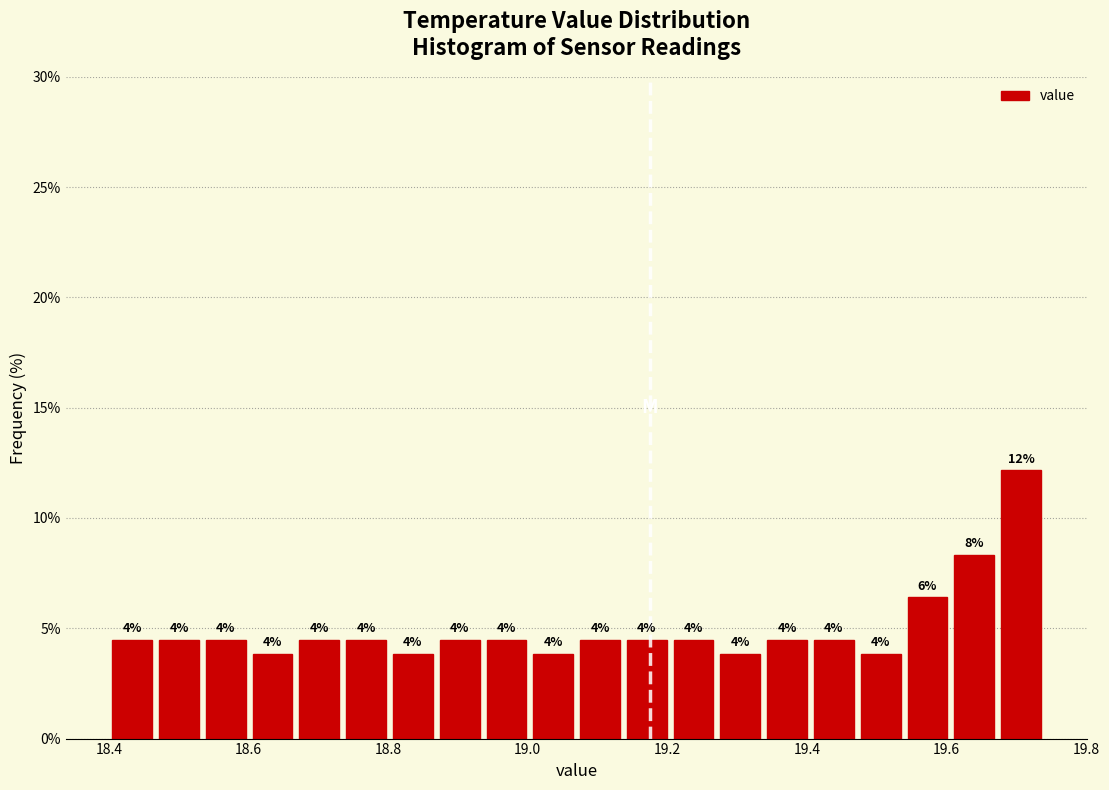

Read against the x-axis, roughly where is the centre of the tallest bar?

19.70